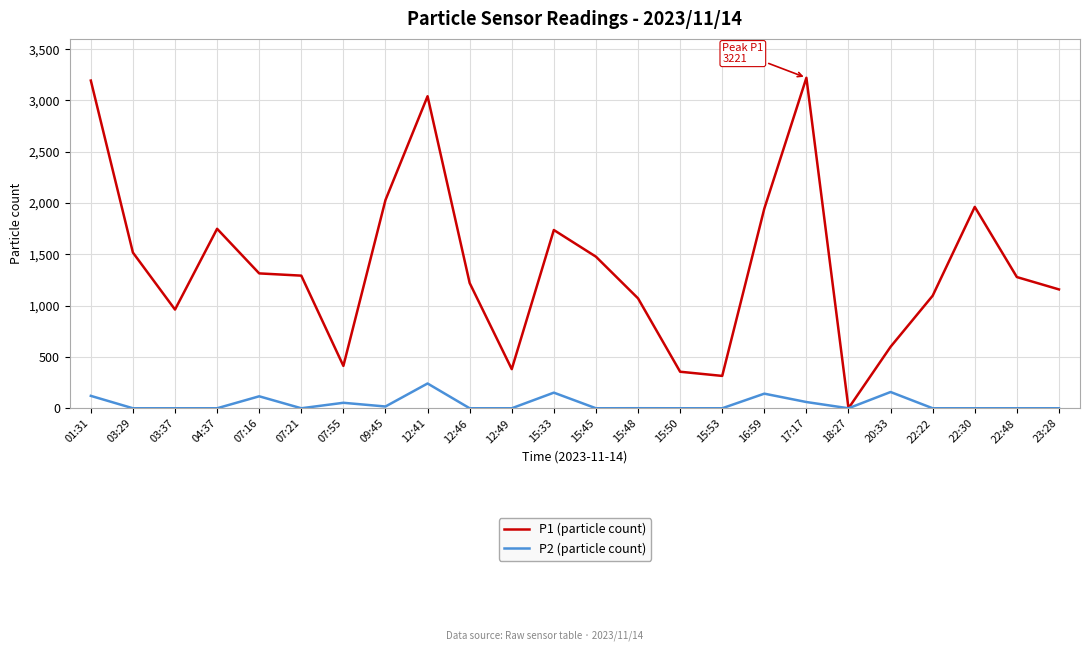

What is the spread (max minus min) of values at 15:53?

315.3